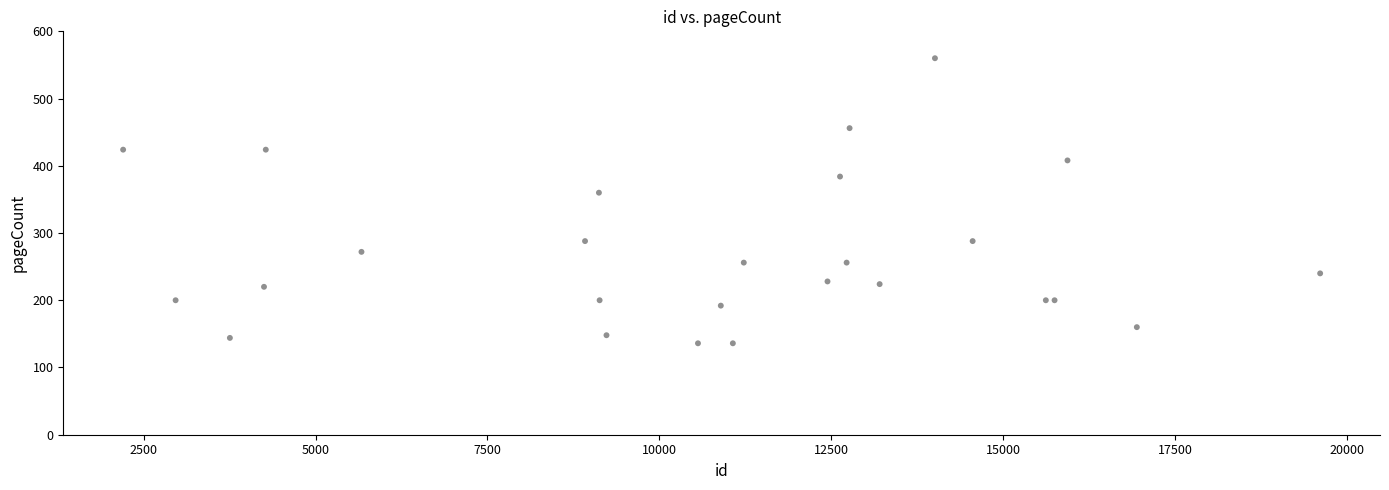

What Y value in the scatter plot is closest to 348?

360